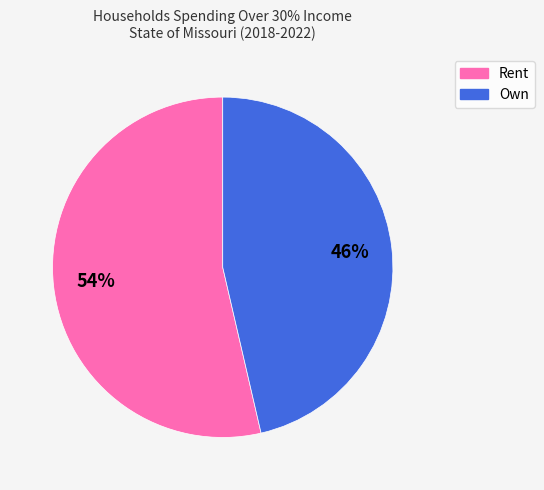

Is there a majority slice in this chart?

Yes